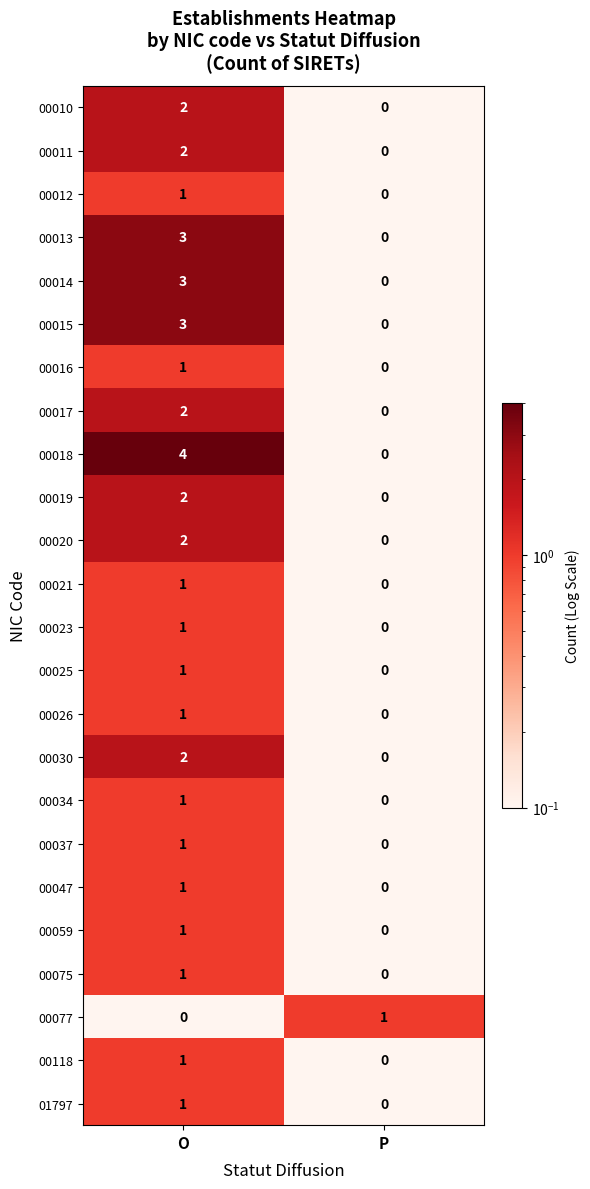

List the labels in order of 00077 value, largest first.

P, O